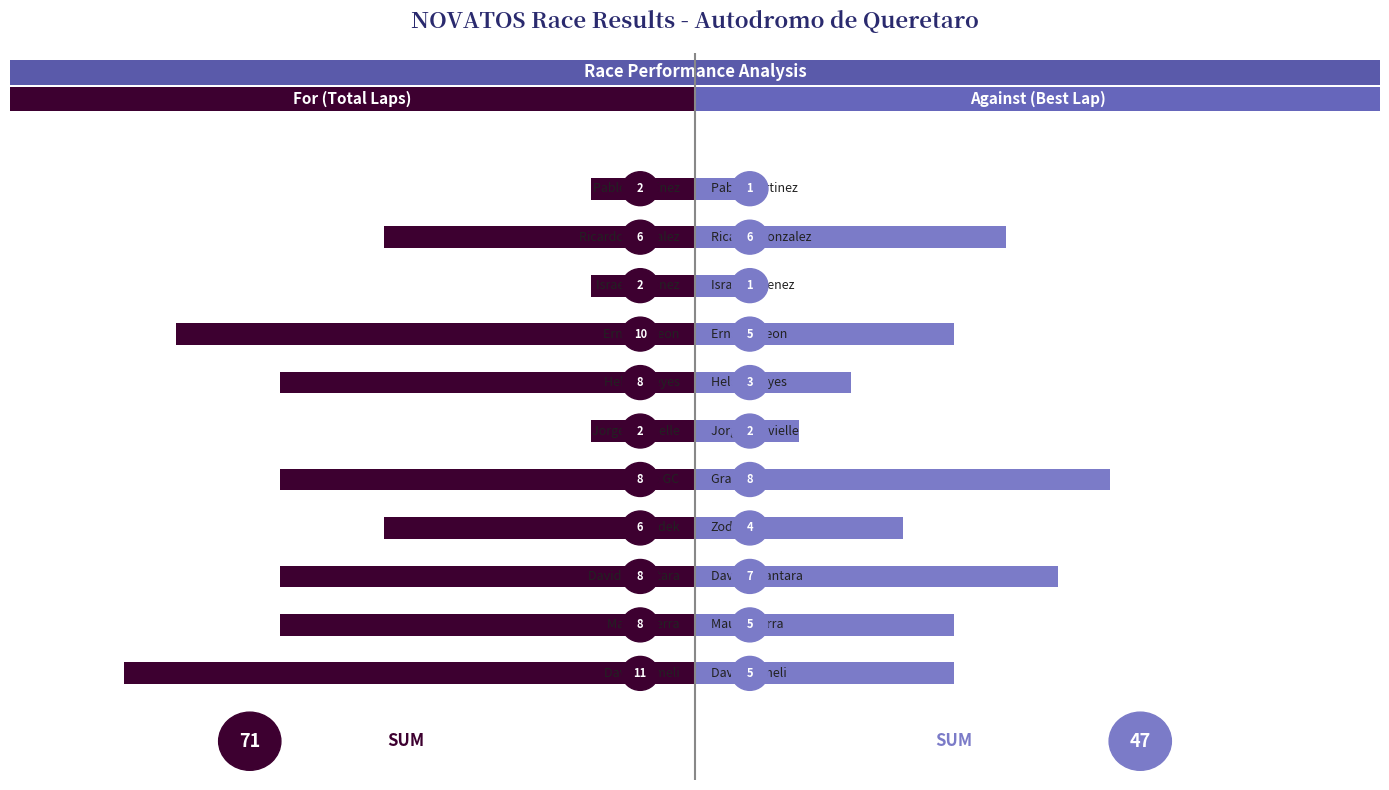

What are all the series names shown in the legend?

Total Laps, Best Lap